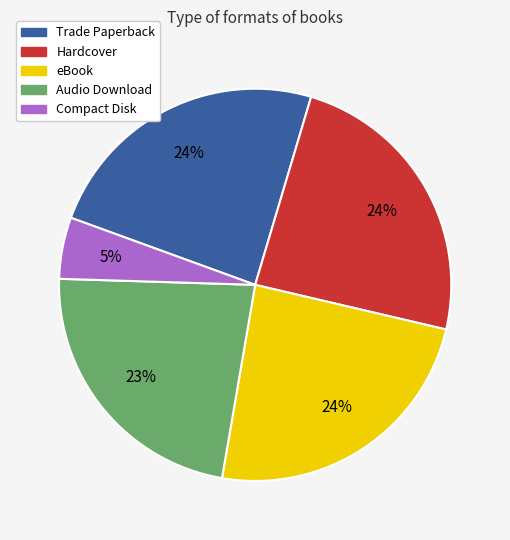

What is the smallest slice in the pie chart?

Compact Disk